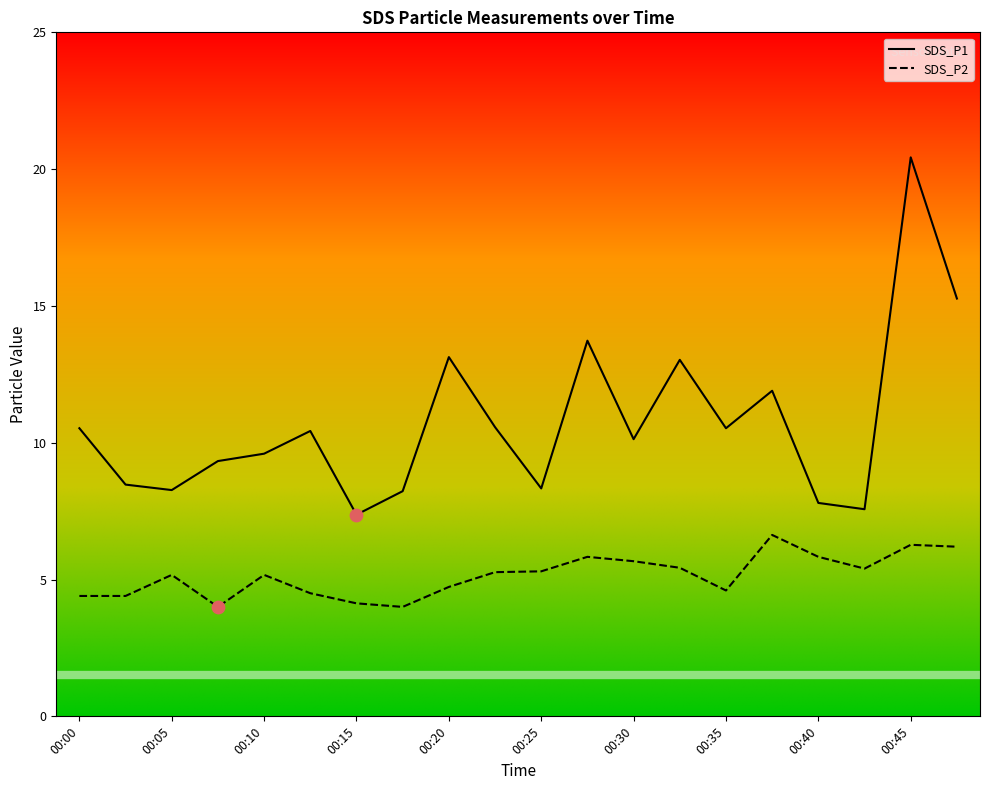

Which series has the largest total across all categories?

SDS_P1